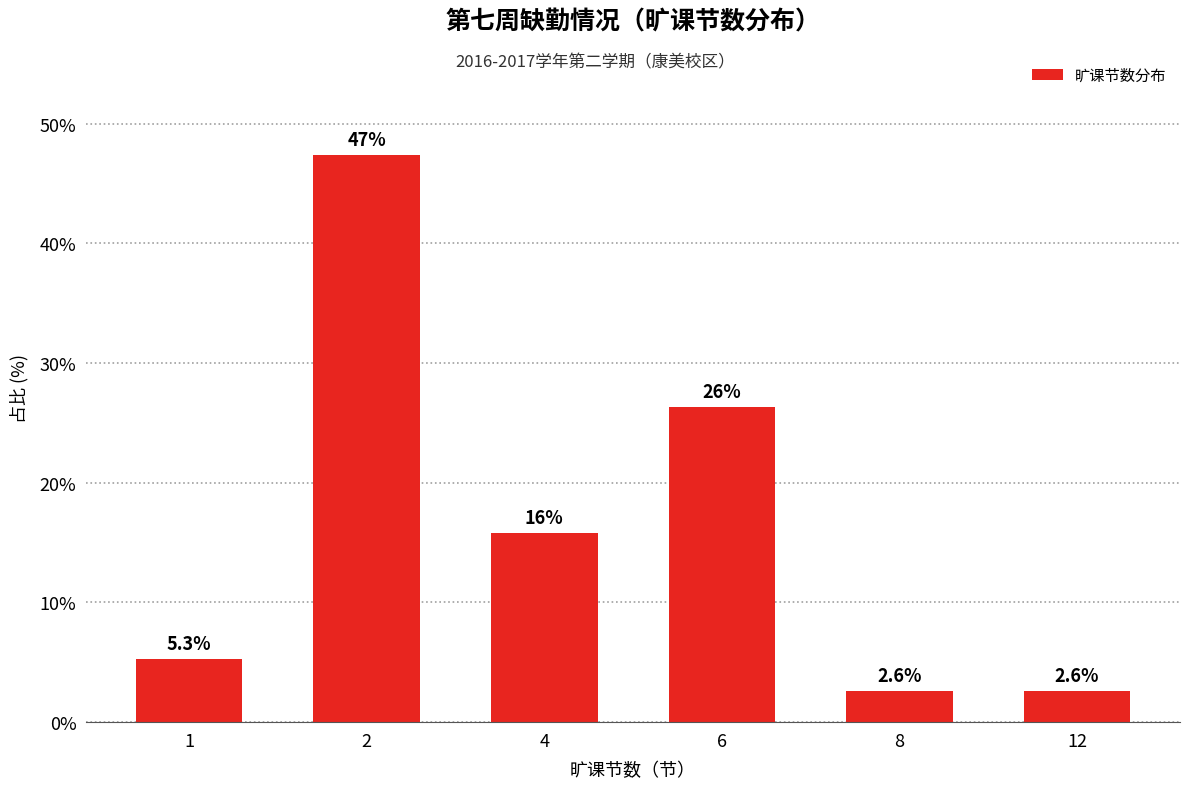

Are the bars horizontal?

No